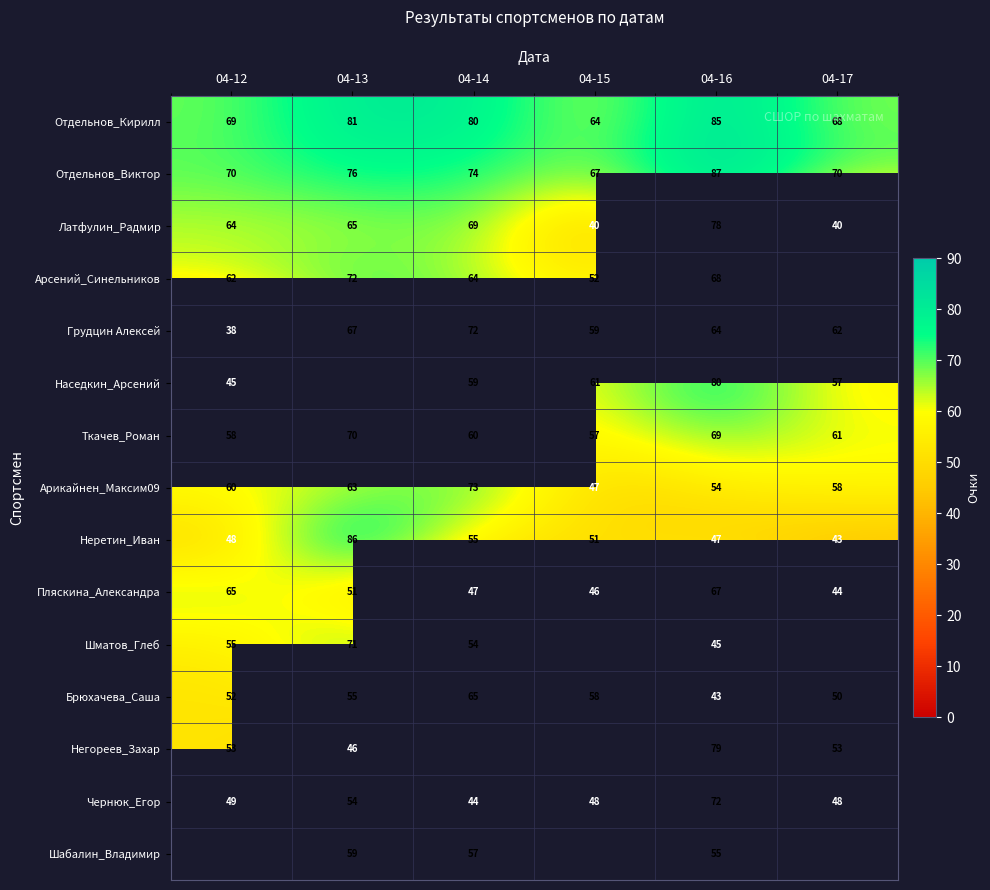

How many data points does each series have?

6